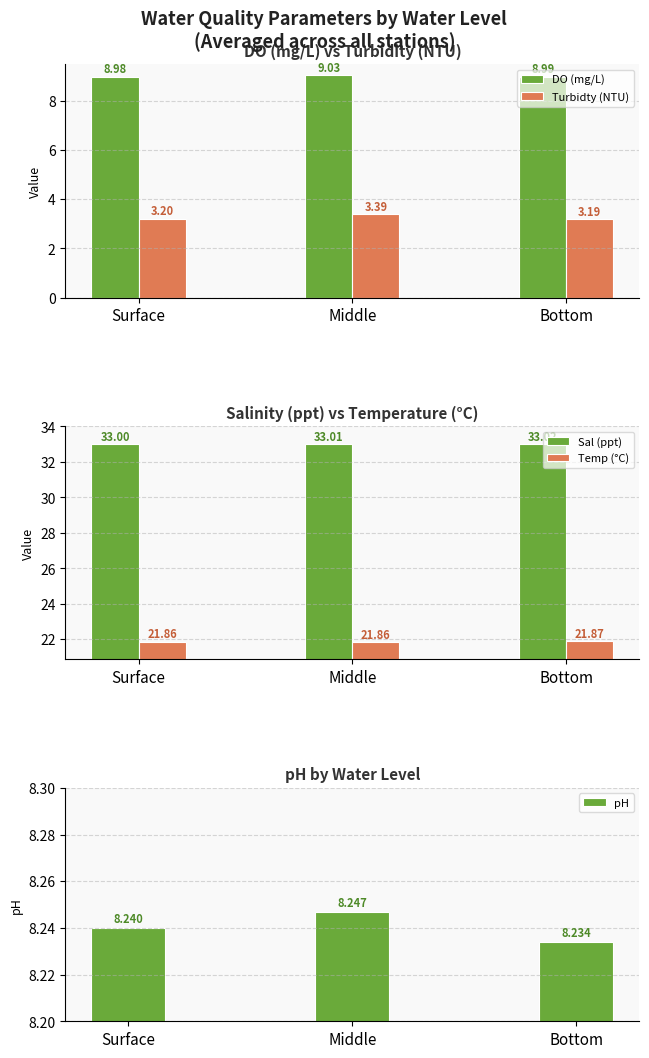

Which has a higher value, Middle or Surface?

Middle